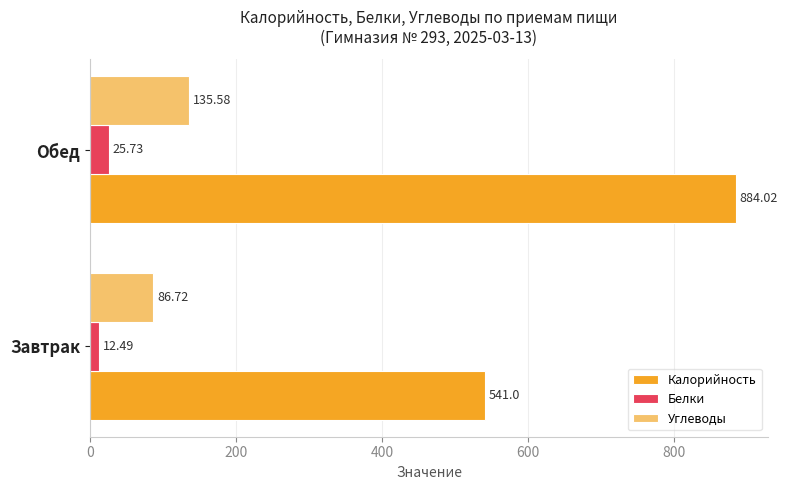

At which label does Углеводы reach its peak?

Обед